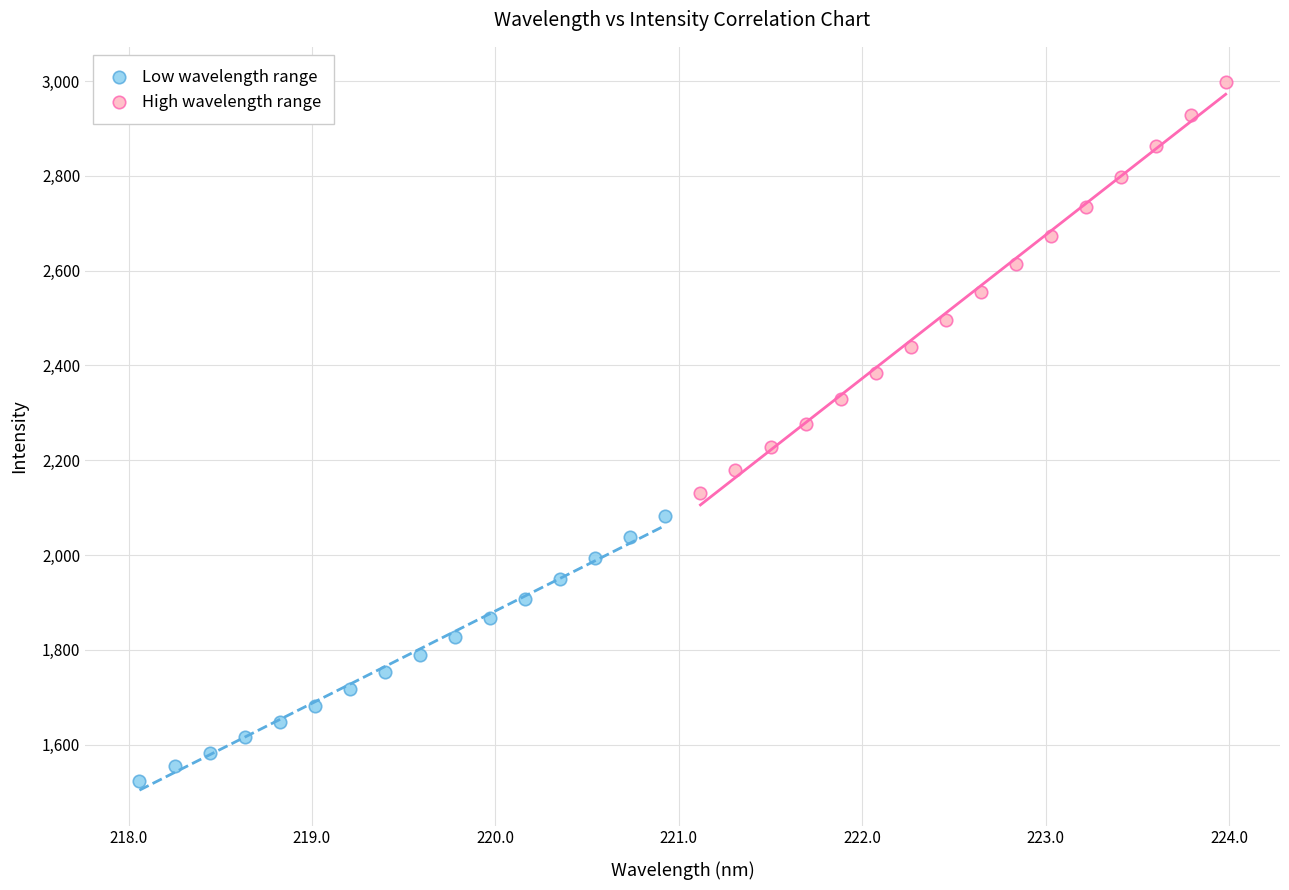

Which series has the largest Y range (max minus min)?

High wavelength range